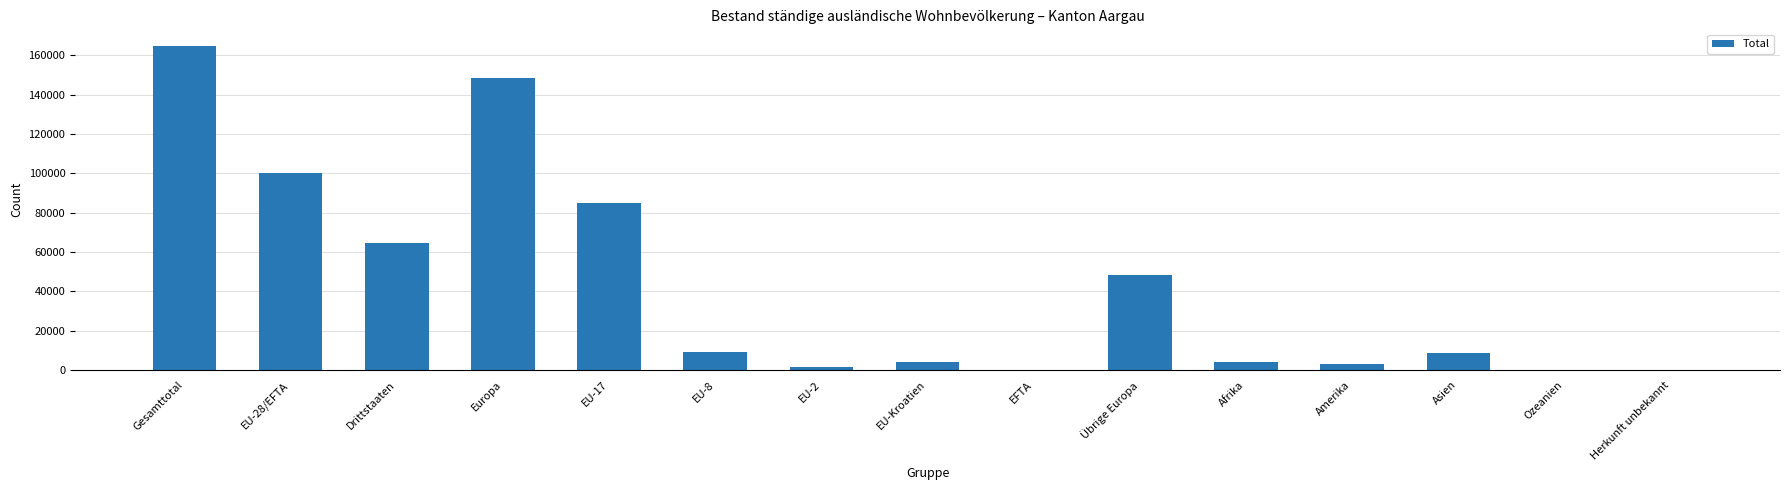

What is the maximum value shown in the chart?

164852